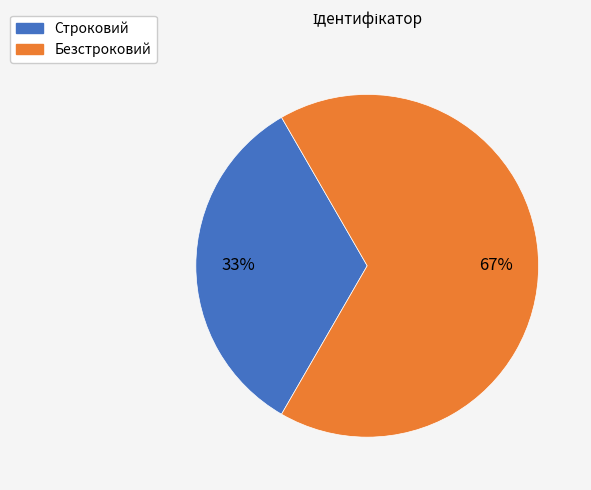

Combined, do Строковий and Безстроковий account for over 50%?

Yes